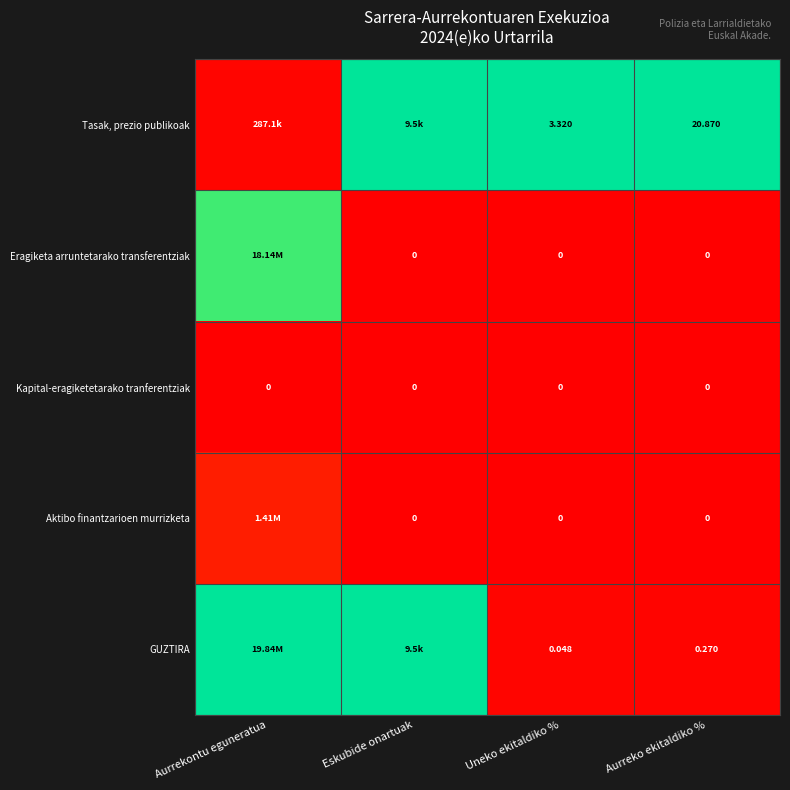

At how many categories does at least one series exceed 0?

4